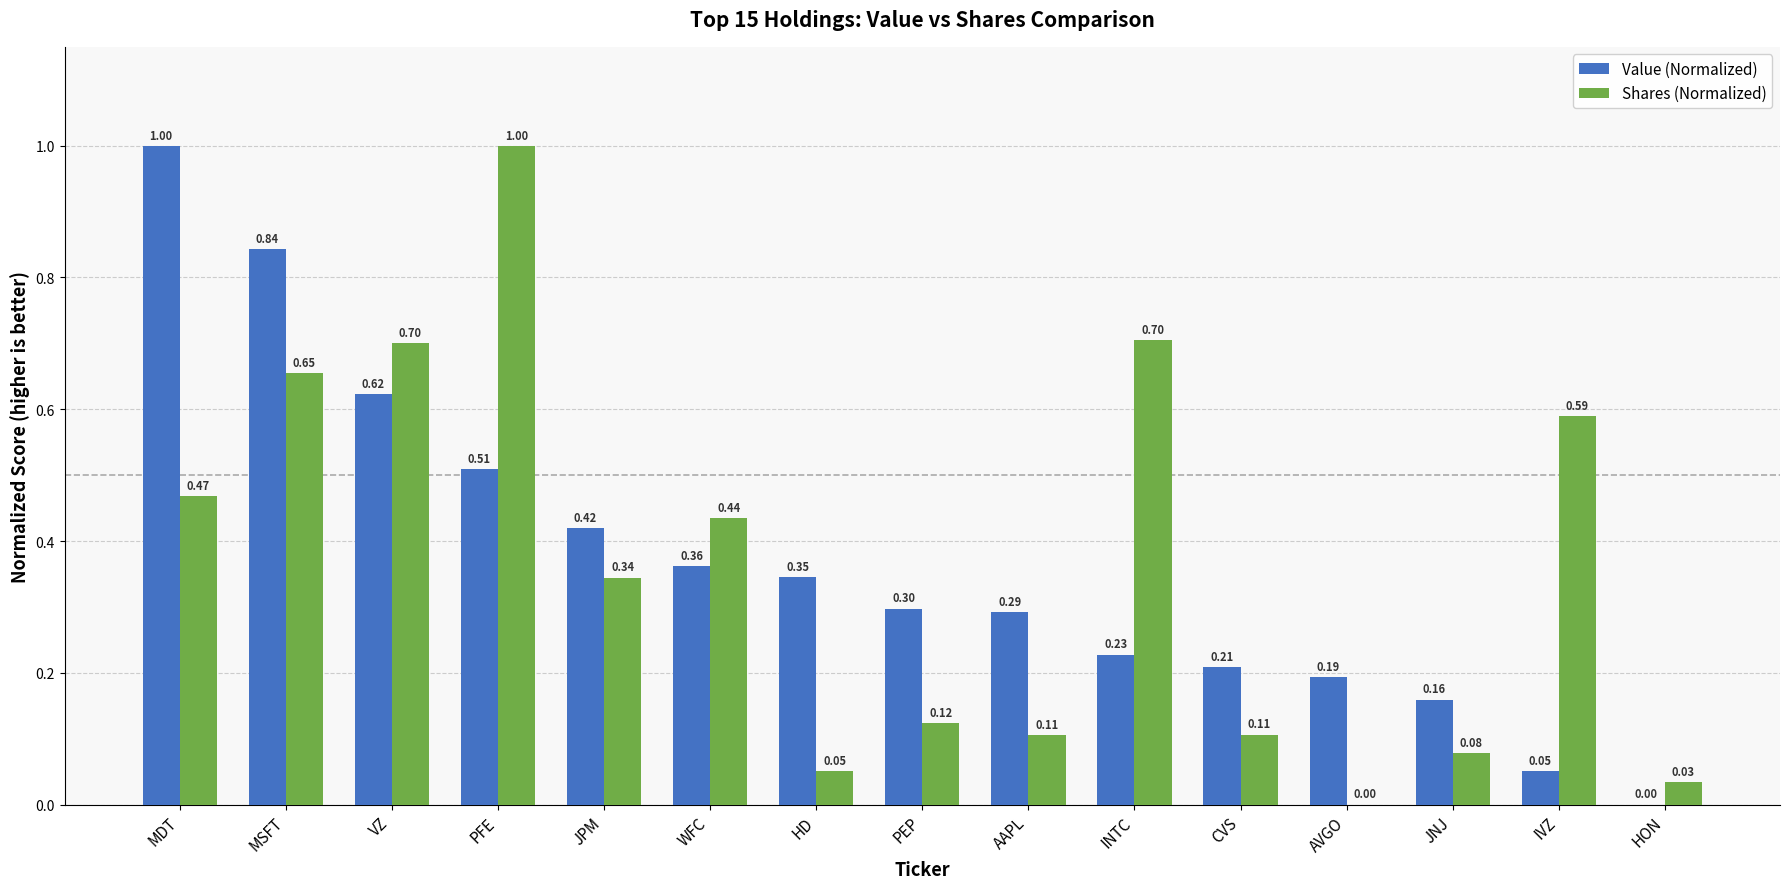

What is the sum of all Shares (Normalized) values?

5.4